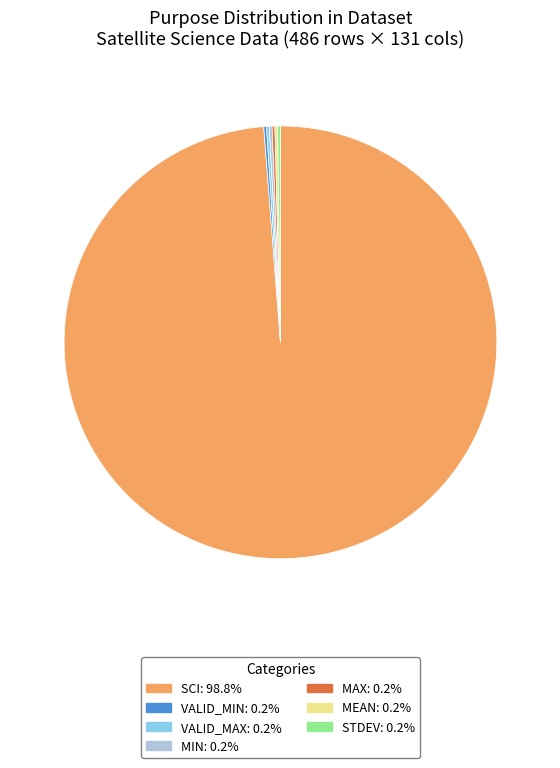

Is there any slice that represents more than half of the pie?

Yes